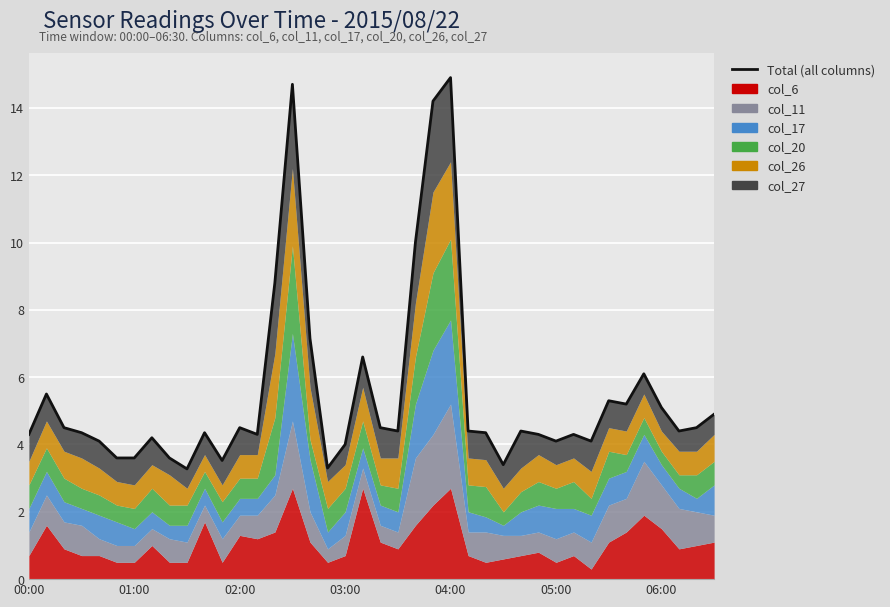

How many lines are shown in the chart?

1